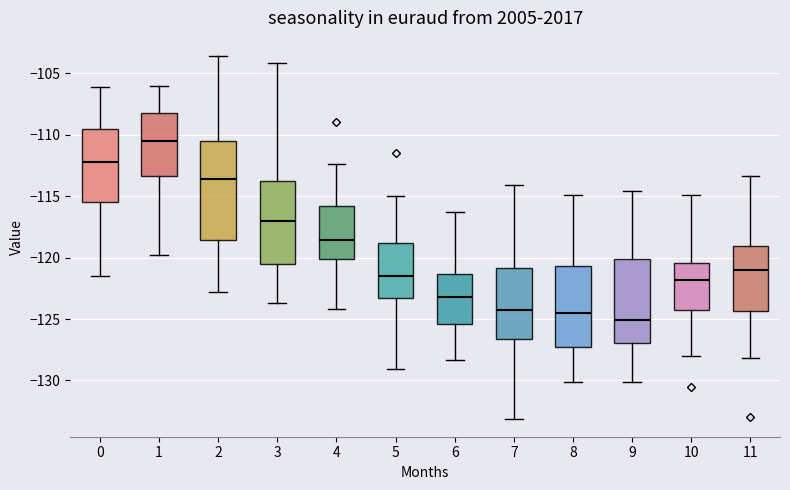

Where is the lower edge of the box at x = 9 on the y-axis? The values are not printed on the chart, so give them approximately, as read against the axis.

-127.0